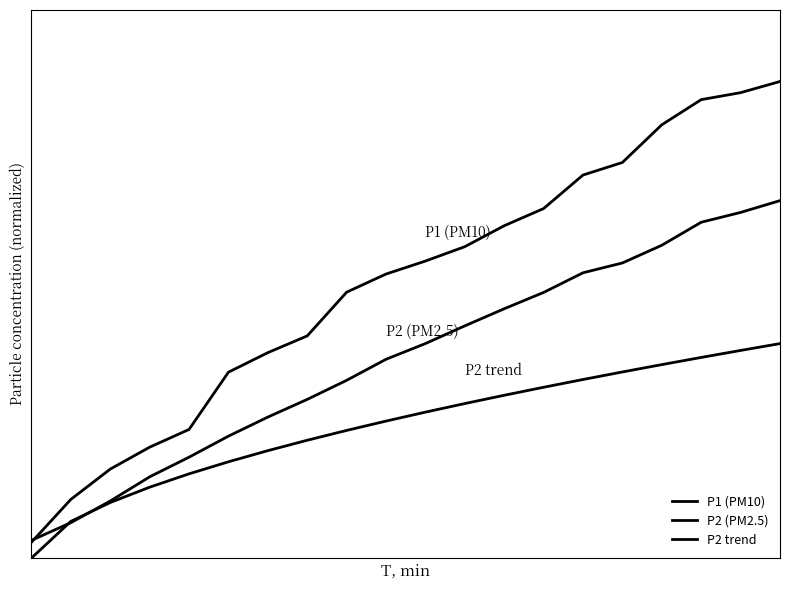

At which category is the sum across all series the highest?

19